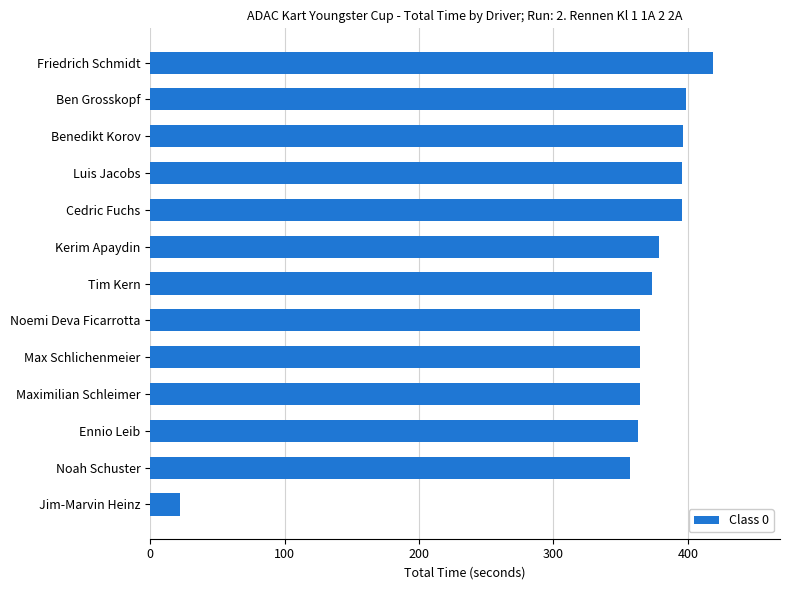

What is the difference between the maximum and minimum values?

396.0